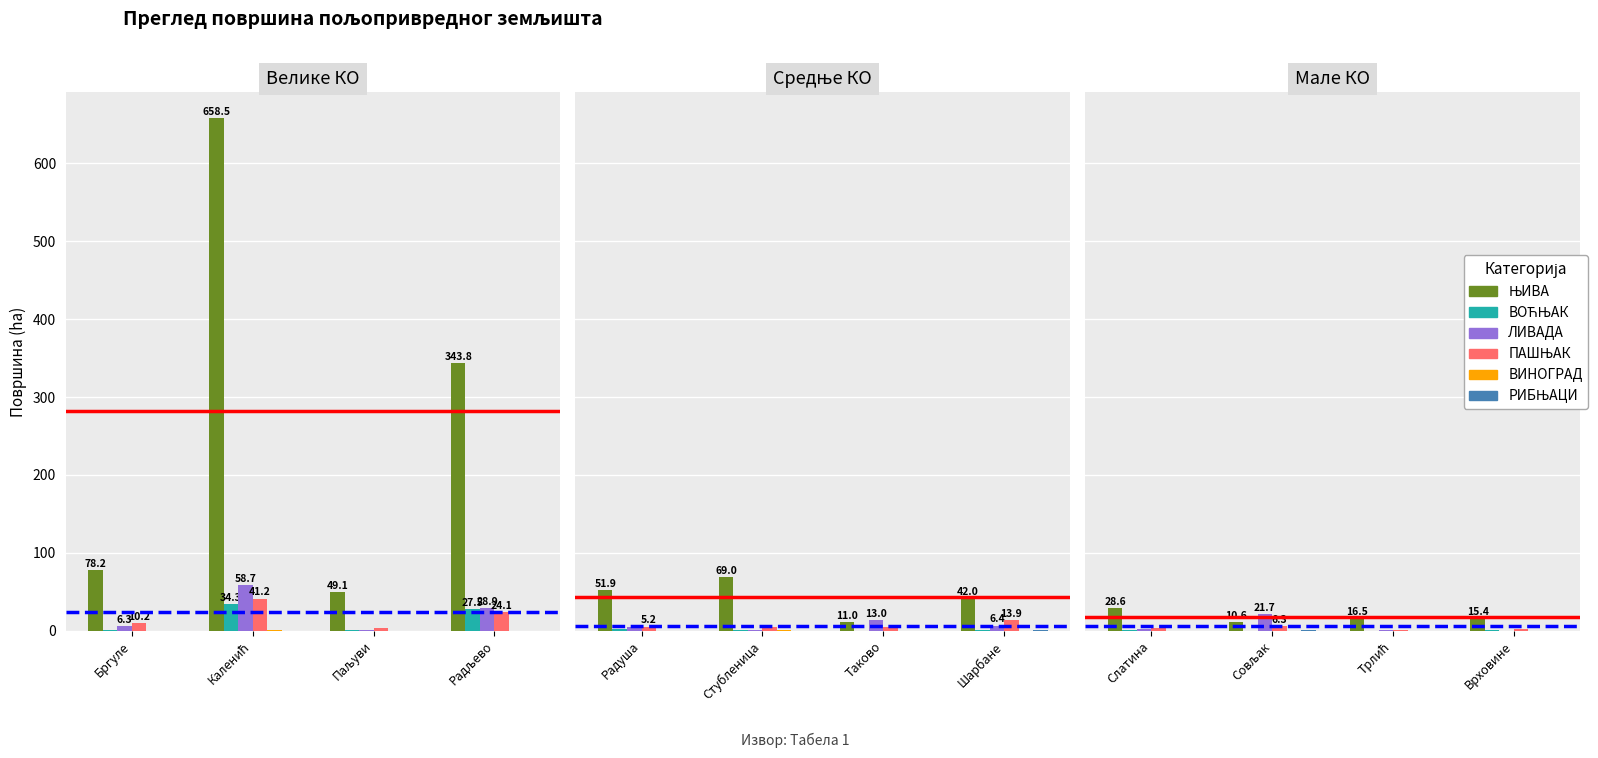

What is the sum of the РИБЊАЦИ values at Совљак and Врховине?

1.1